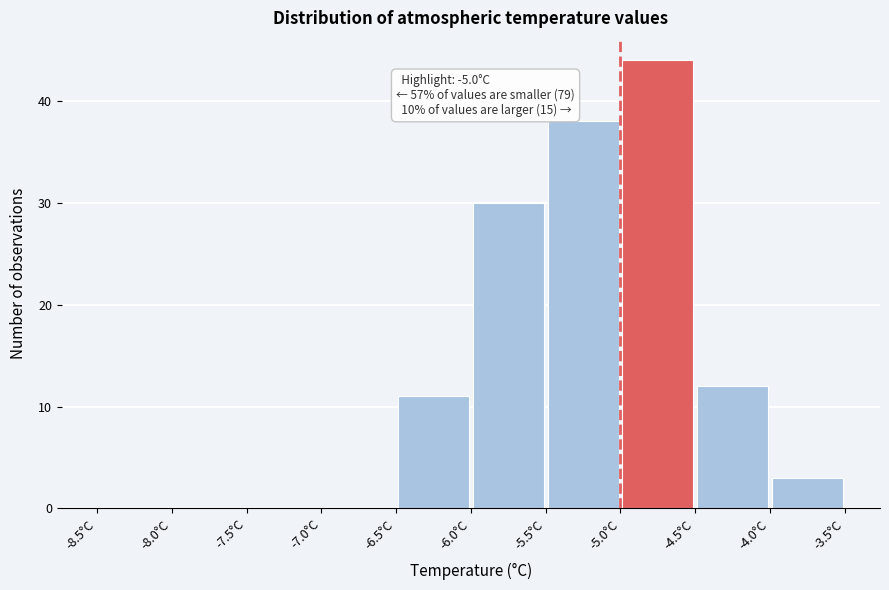

Over which range of the x-axis is the bar tallest?

-5.0 to -4.5